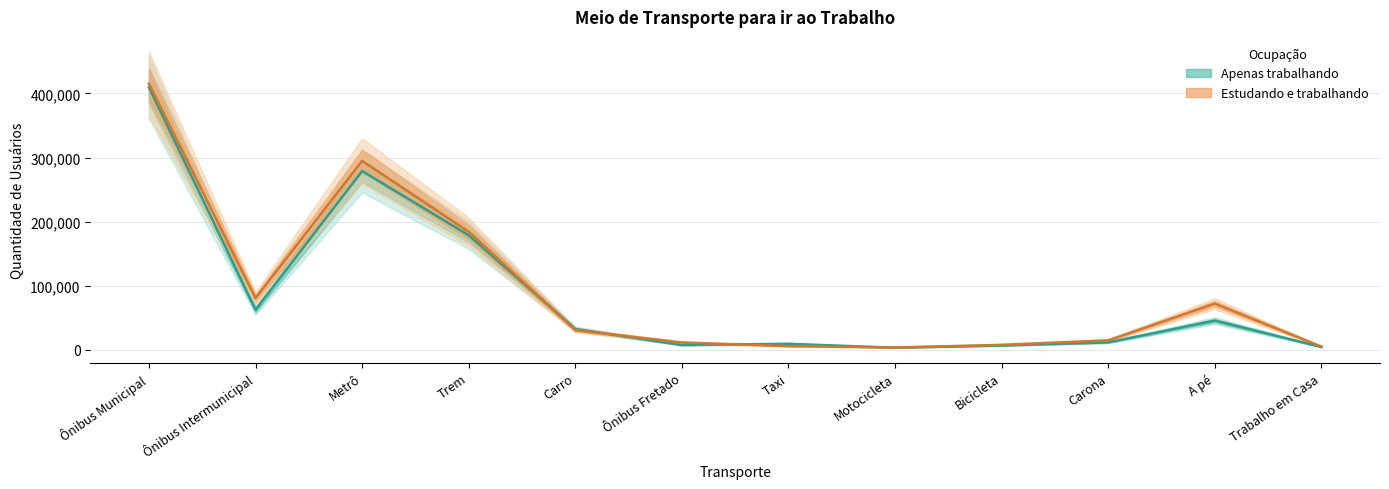

Read the Apenas trabalhando value at Ônibus Intermunicipal.

62462